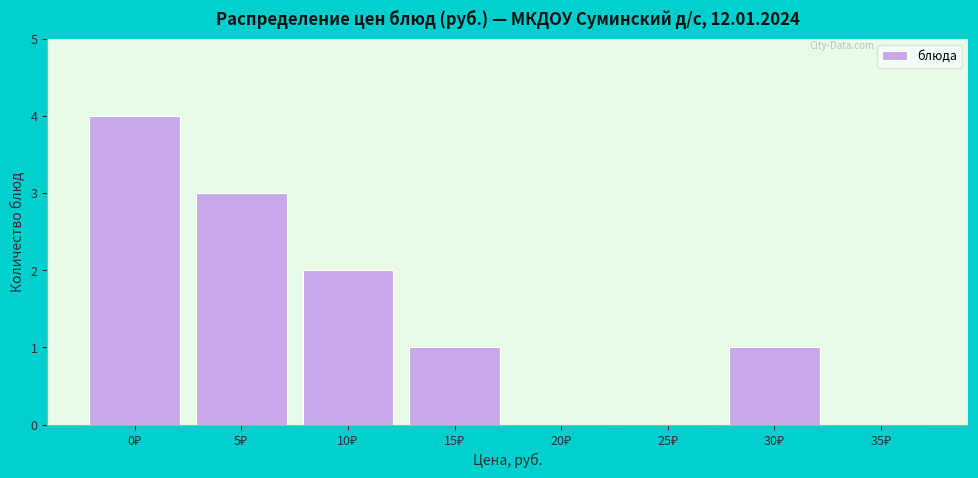

What is the greatest value displayed?

4